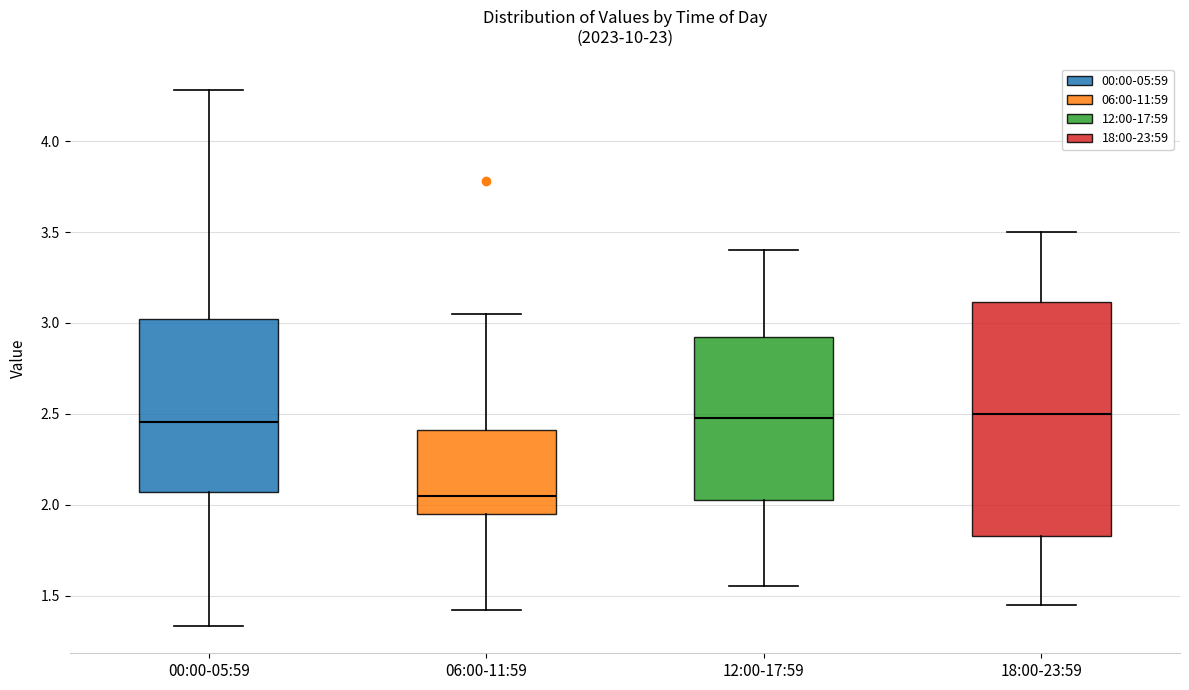

Reading left to right, read every box against the y-axis: the position of its median line, the range the box covers, and the ends of its whiskers. The values are not printed on the chart, so give them approximately, as read against the axis.

00:00-05:59: median 2.45, box 2.05 to 3.00, whiskers 1.35 to 4.30
06:00-11:59: median 2.05, box 1.95 to 2.40, whiskers 1.40 to 3.05
12:00-17:59: median 2.50, box 2.05 to 2.95, whiskers 1.55 to 3.40
18:00-23:59: median 2.50, box 1.85 to 3.10, whiskers 1.45 to 3.50